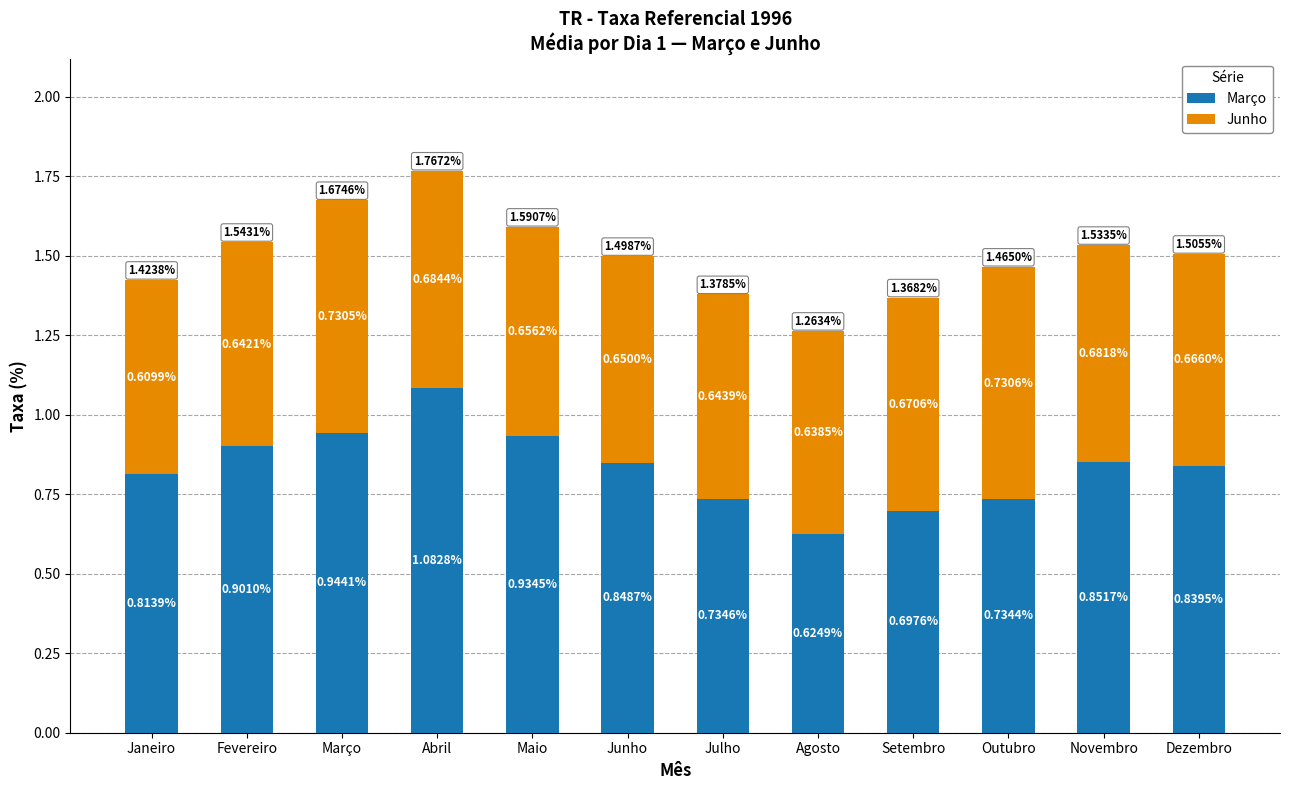

At which category is the sum across all series the highest?

Abril